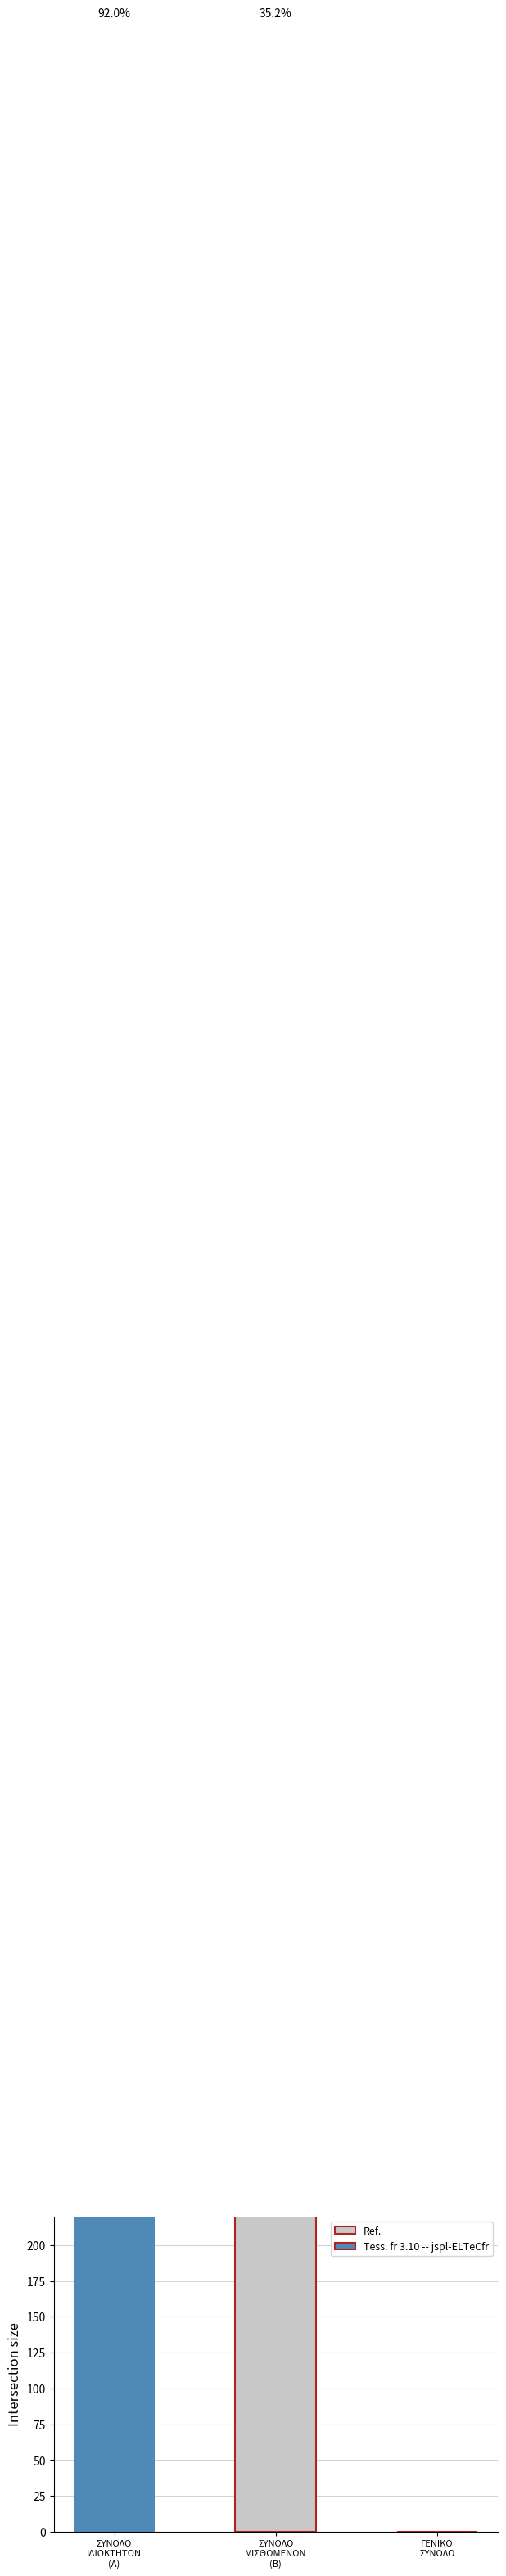

Count the values in the range 0 to 1750.

3